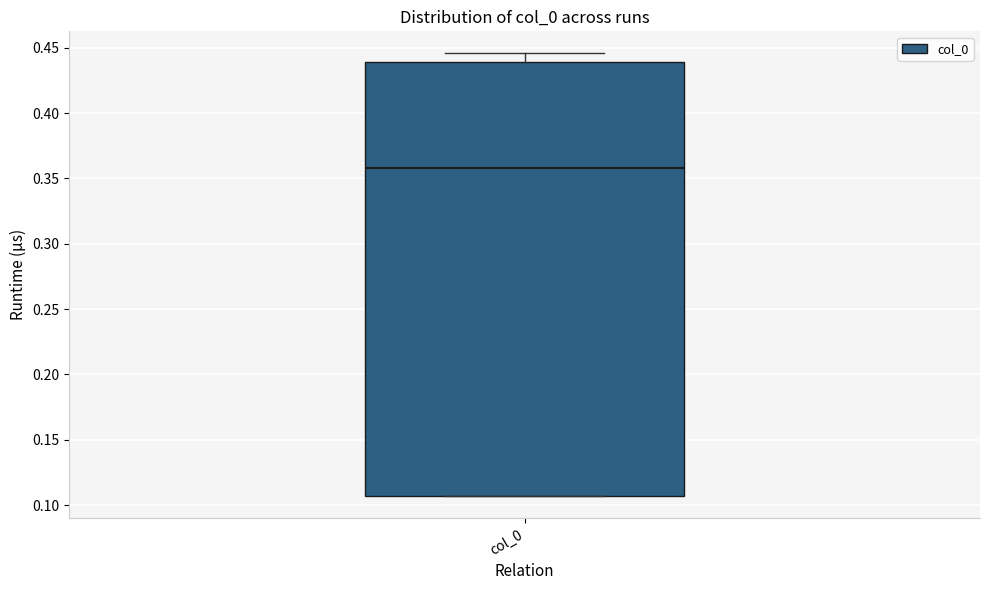

Read this box plot against the y-axis: the position of the median line, the range covered by the box, and the ends of both whiskers. The values are not printed on the chart, so give them approximately, as read against the axis.

median 0.360, box 0.105 to 0.440, whiskers 0.105 to 0.445